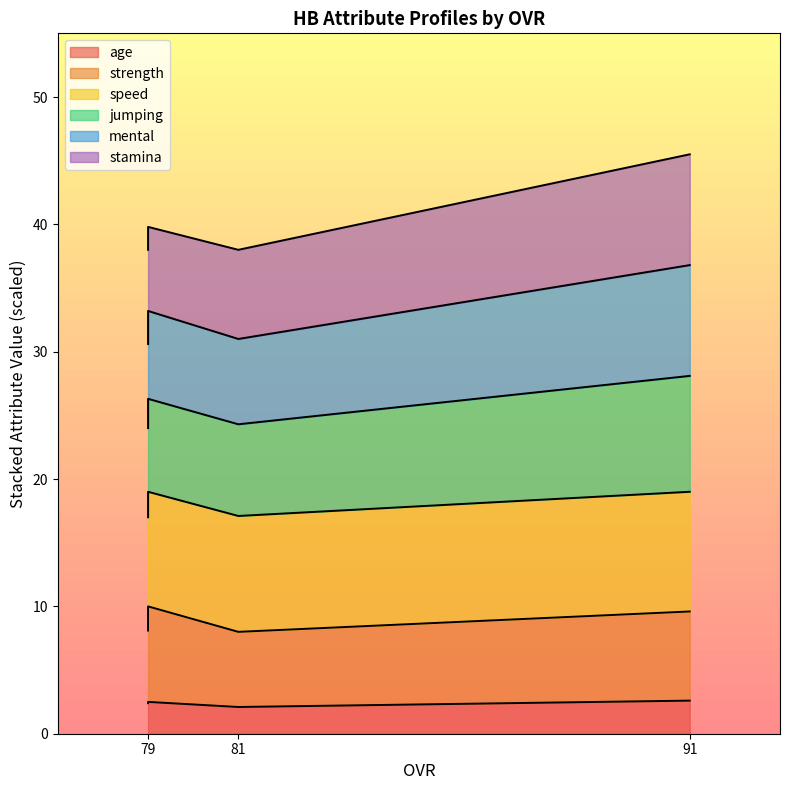

Is it true that age equals 26 at 91?

True